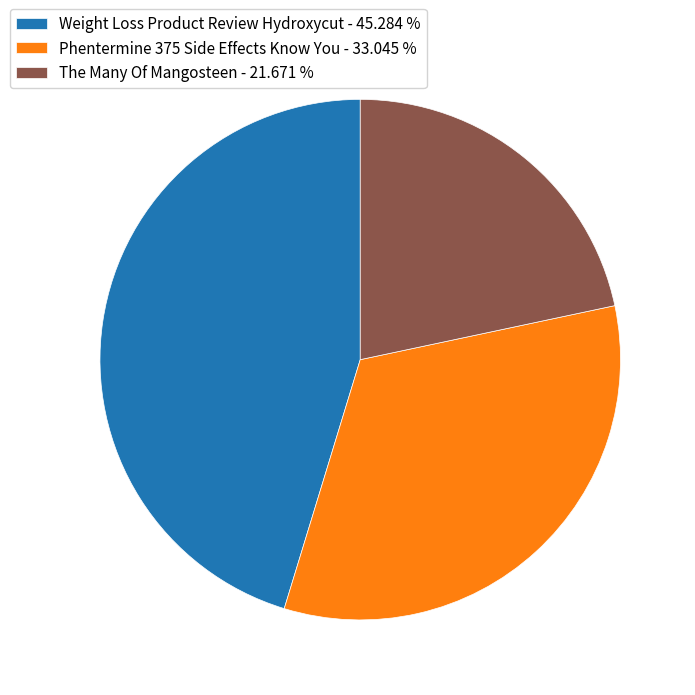

Is it true that Weight Loss Product Review Hydroxycut is 45% of the pie?

True